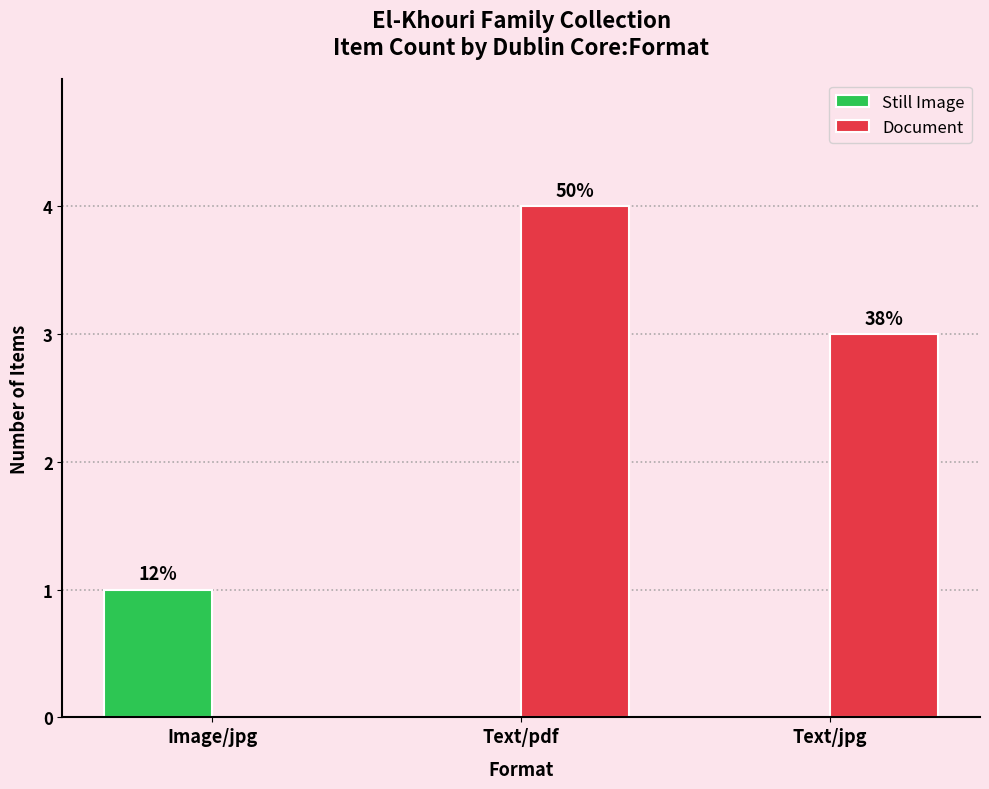

What are all the series names shown in the legend?

Still Image, Document